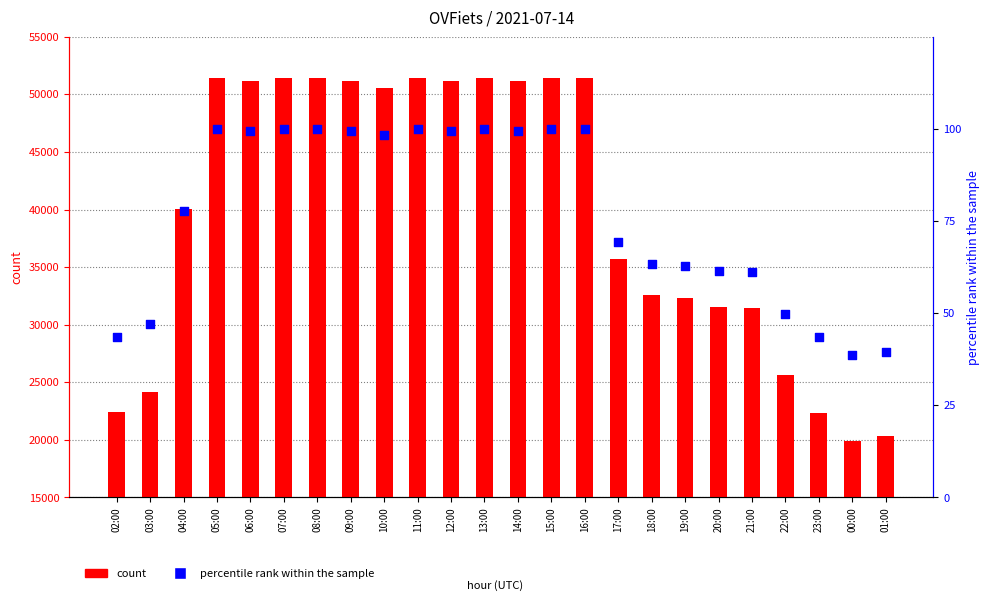

At which category is the sum across all series the highest?

05:00